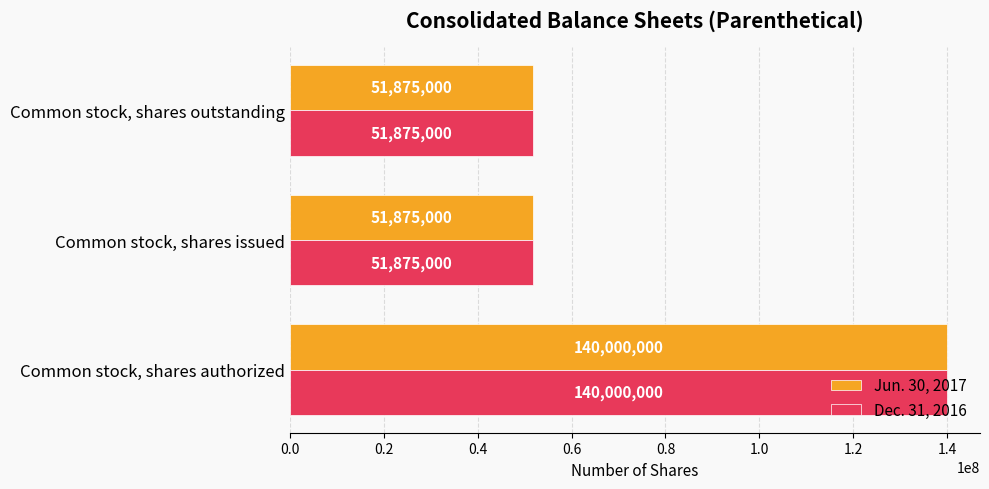

What is the total value across all series at Common stock, shares authorized?

280000000